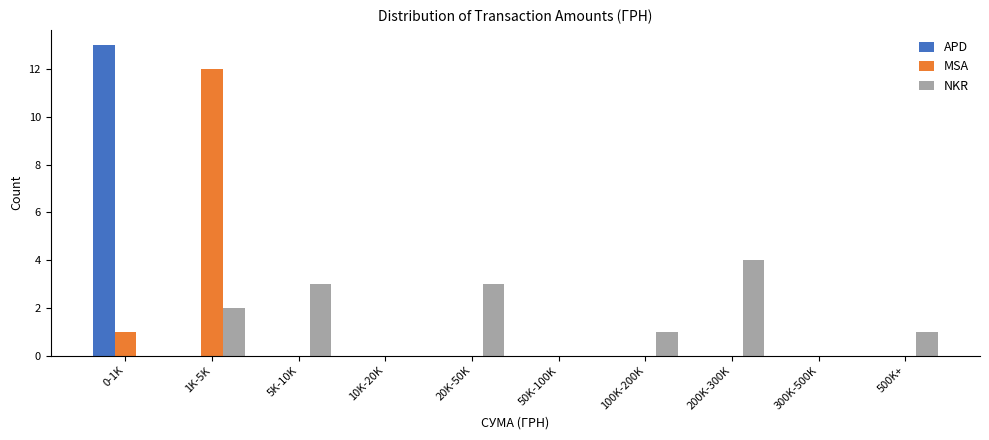

Reading right to left, extract all data points from this chart.

APD: 500K+=0	300K-500K=0	200K-300K=0	100K-200K=0	50K-100K=0	20K-50K=0	10K-20K=0	5K-10K=0	1K-5K=0	0-1K=13
MSA: 500K+=0	300K-500K=0	200K-300K=0	100K-200K=0	50K-100K=0	20K-50K=0	10K-20K=0	5K-10K=0	1K-5K=12	0-1K=1
NKR: 500K+=1	300K-500K=0	200K-300K=4	100K-200K=1	50K-100K=0	20K-50K=3	10K-20K=0	5K-10K=3	1K-5K=2	0-1K=0